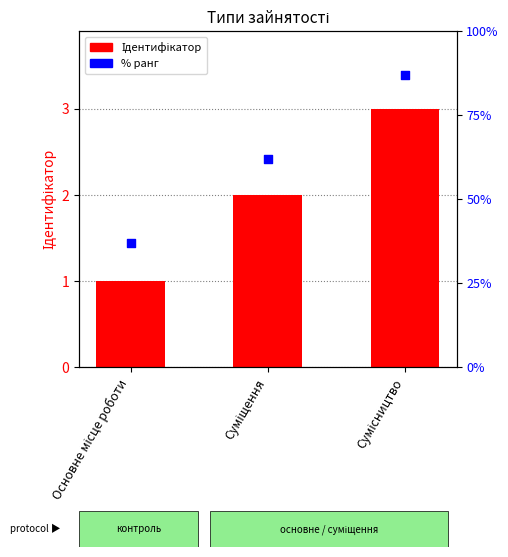

At how many categories does at least one series exceed 10?

3